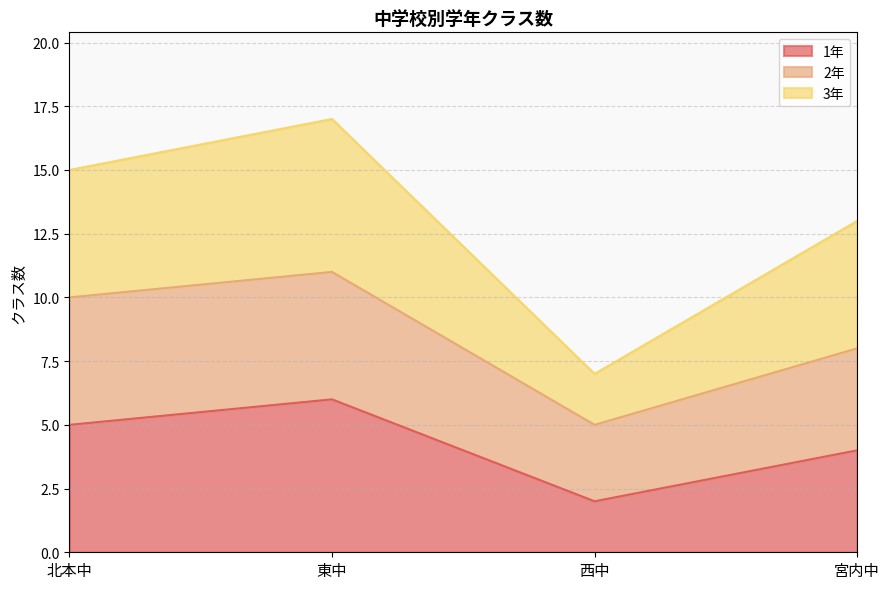

The 1年 series shows 6 at 宮内中. True or false?

False